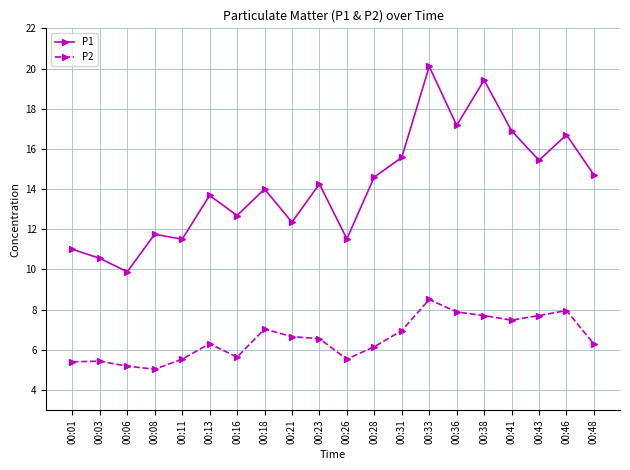

What are all the series names shown in the legend?

P1, P2